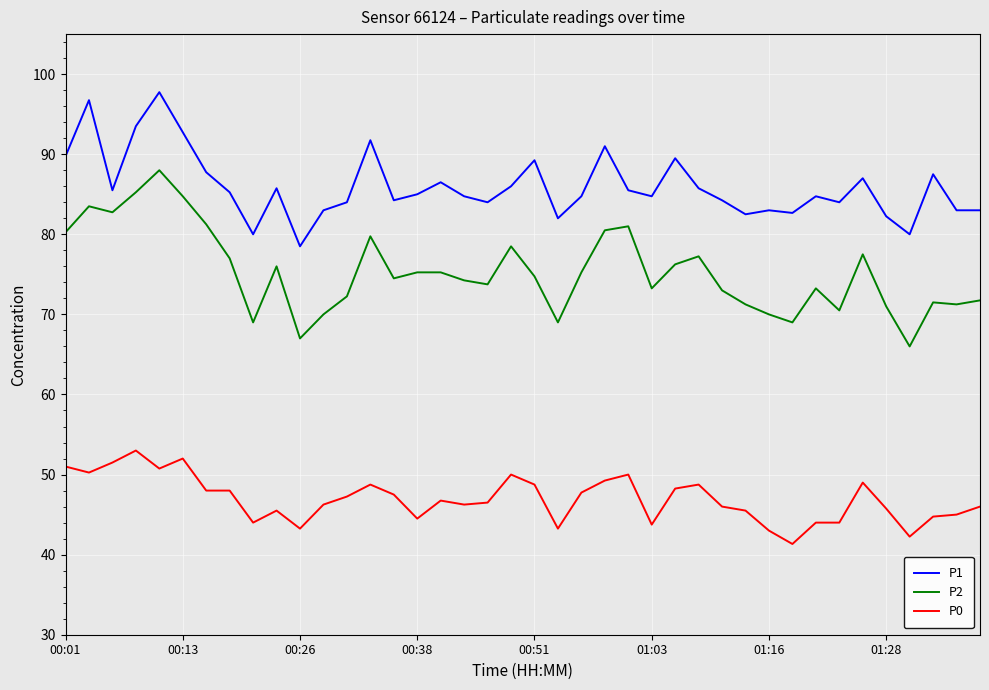

Rank the series by their average value, from highest to lowest.

P1, P2, P0